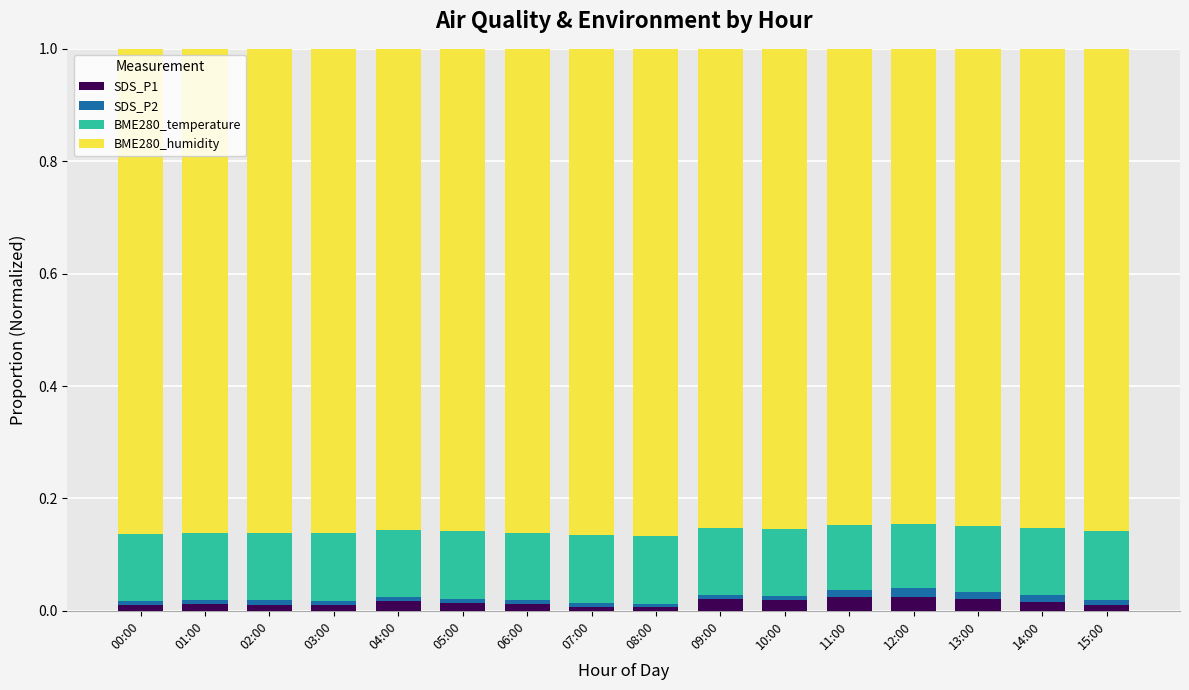

What is the sum of all BME280_temperature values?

1.9